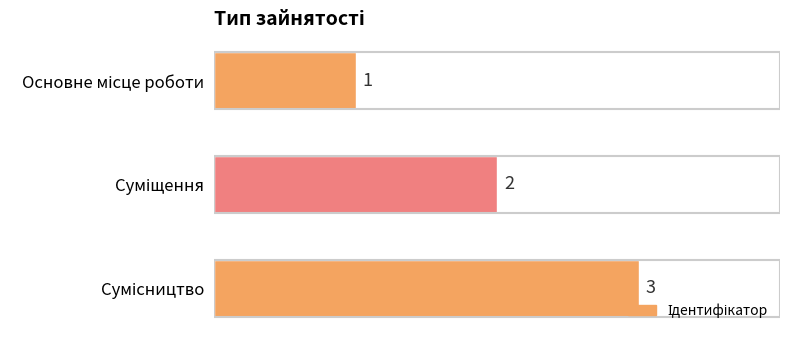

What is the maximum value shown in the chart?

3